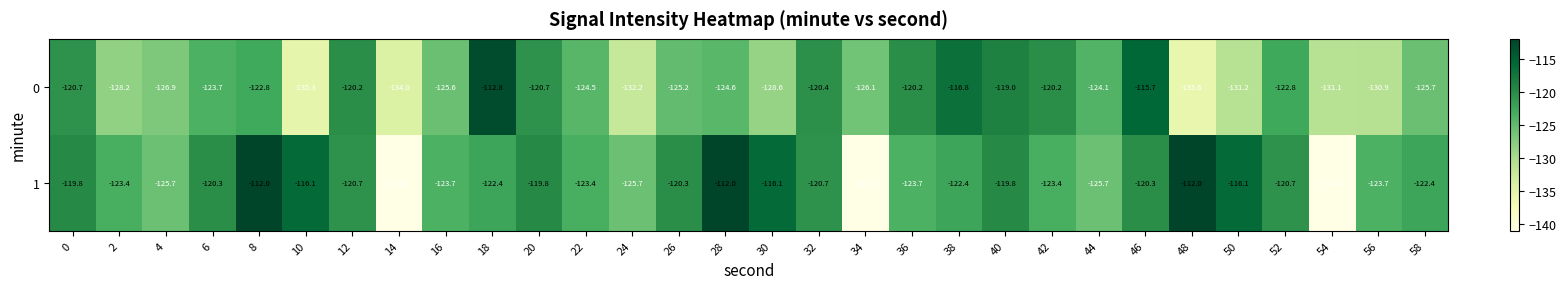

What is the approximate value of 1 at 6?

-120.3